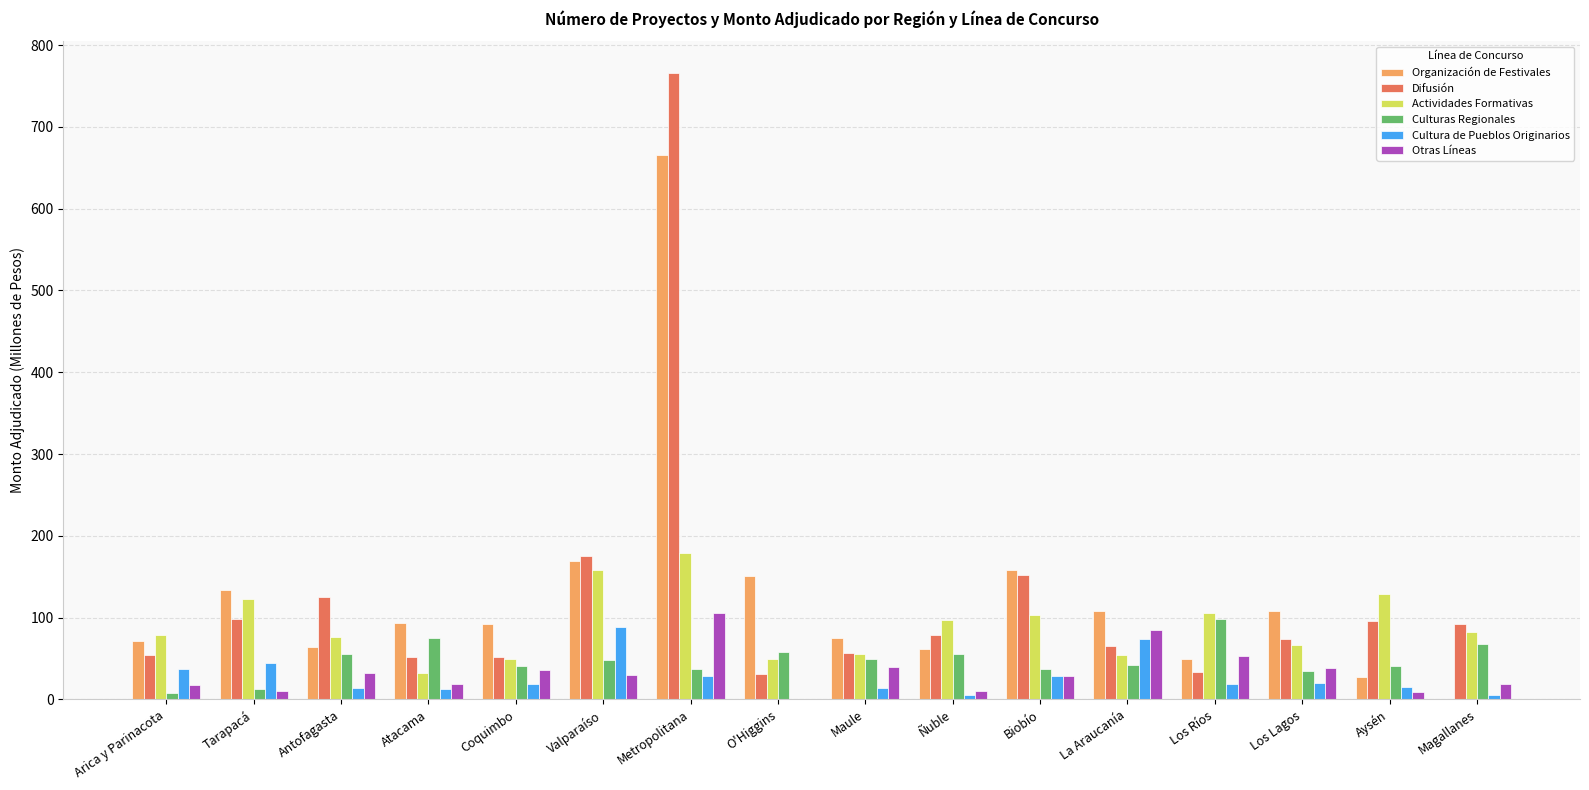

The Organización de Festivales series shows 50.1 at Los Ríos. True or false?

True